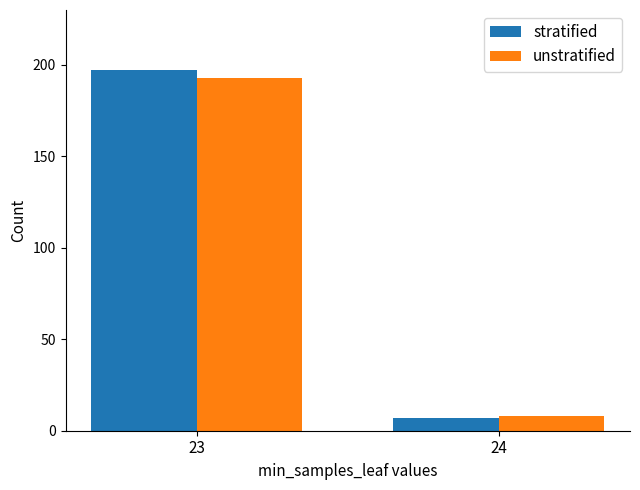

What is the sum of the stratified values at 24 and 23?

204